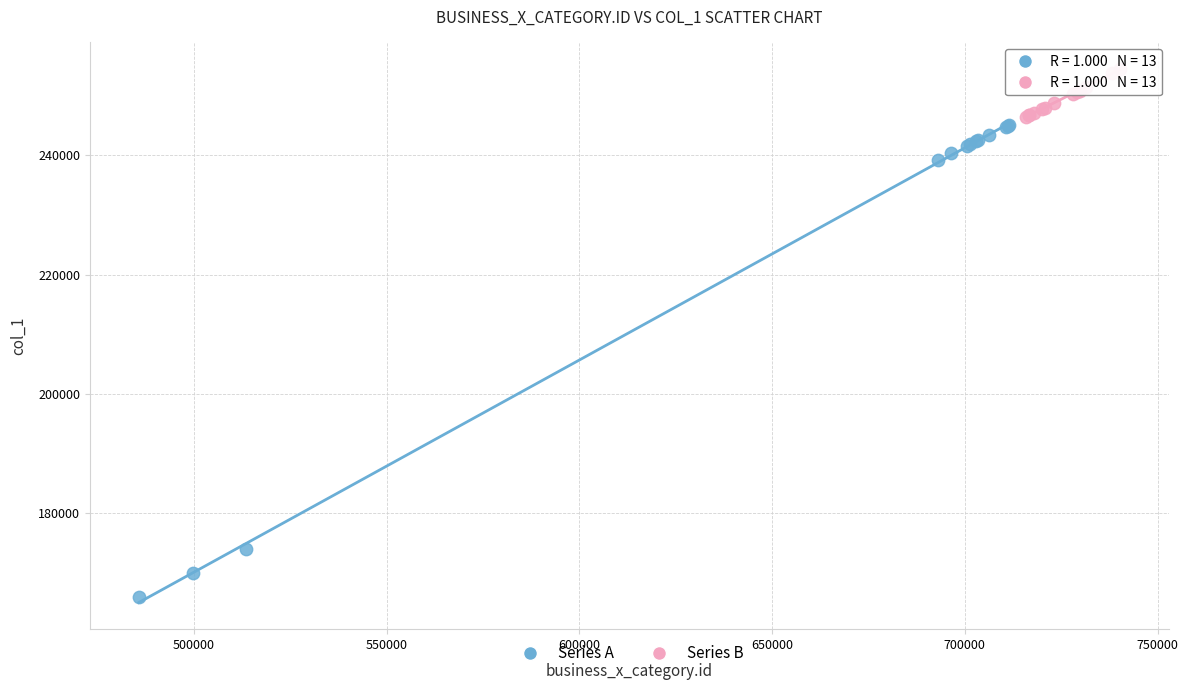

What are all the series names shown in the legend?

Series A, Series B